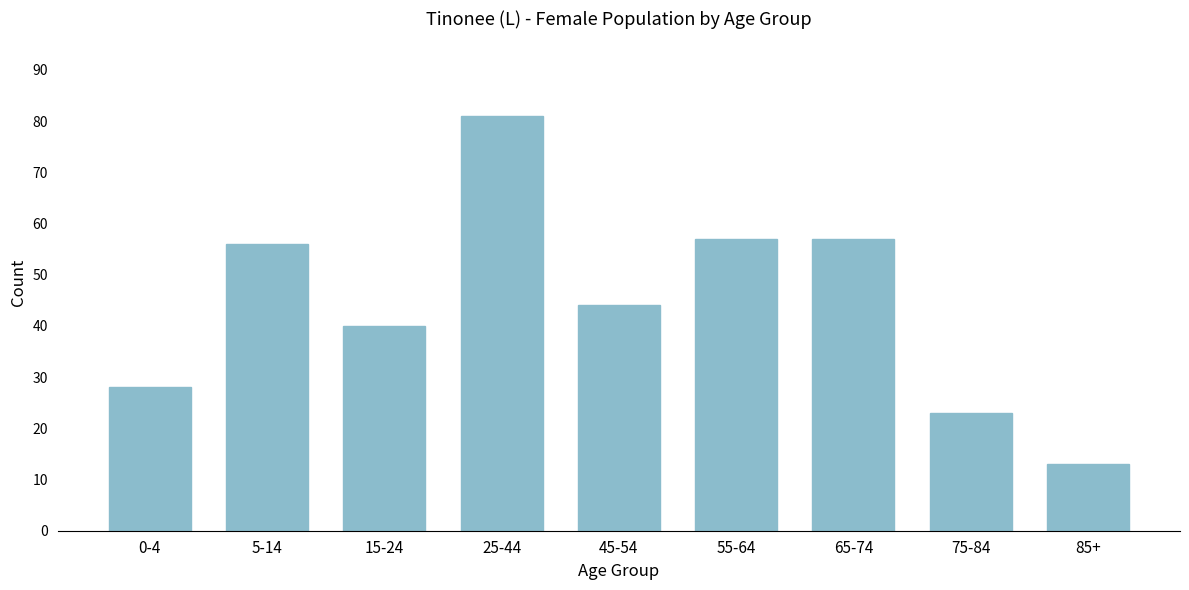

Reading right to left, transcribe all the data shown in this chart.

13	23	57	57	44	81	40	56	28